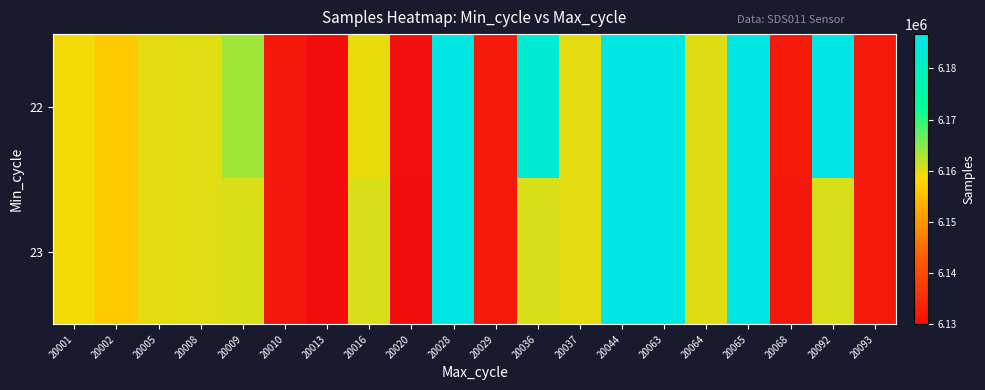

What is the total value across all series at 20037?

12319670